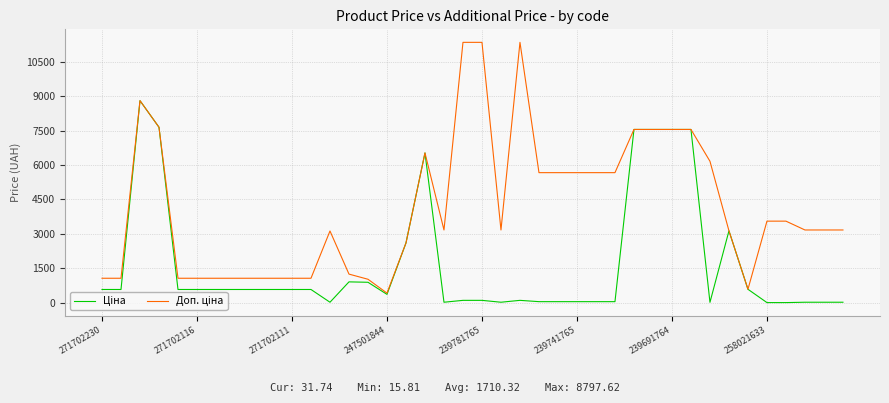

What is the maximum value shown in the chart?

11334.0